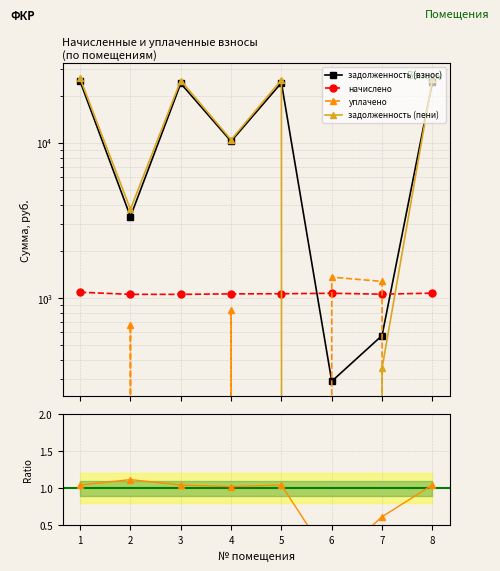

The уплачено series shows 0.0 at 1. True or false?

True